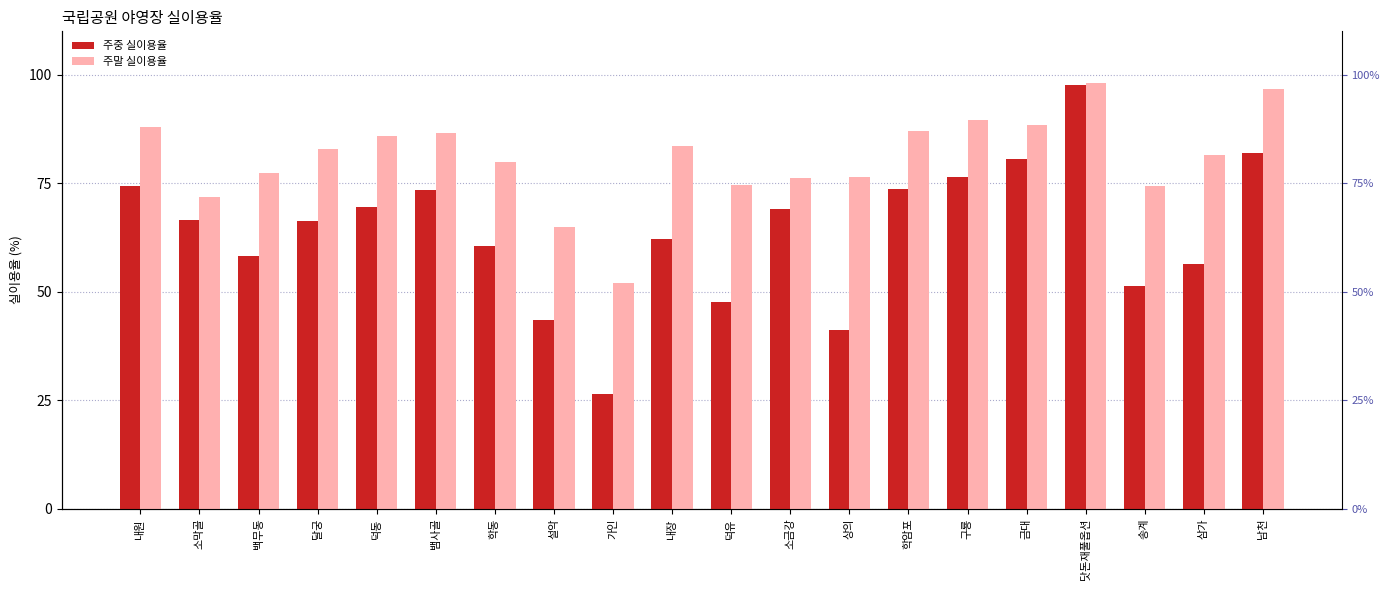

What is the difference between the second highest and second lowest values in the 주중 실이용율 series?

40.7